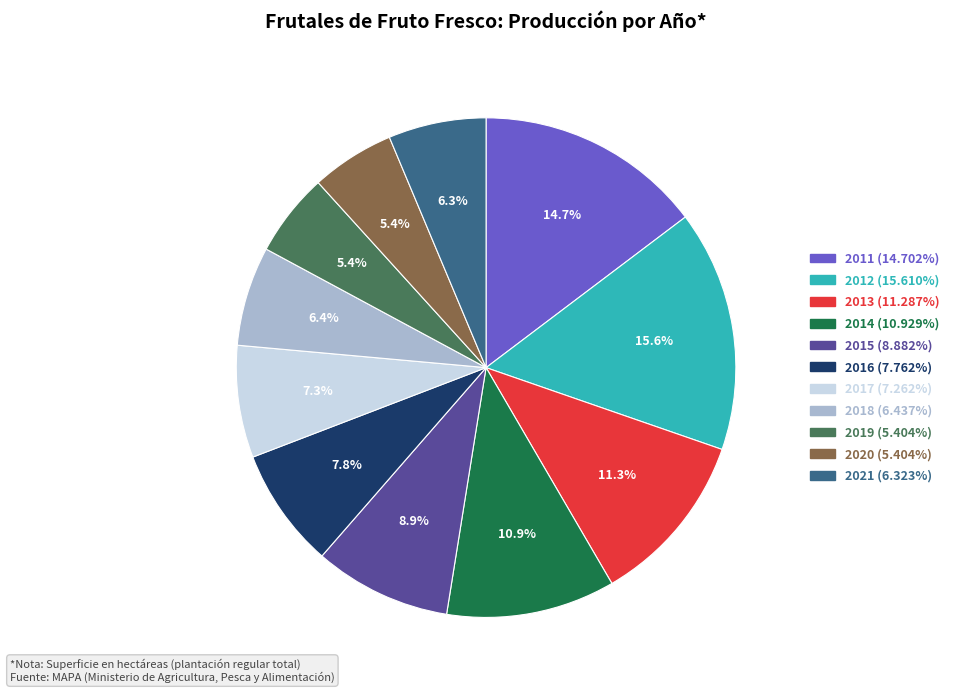

To the nearest percent, what is the average slice percentage?

9%